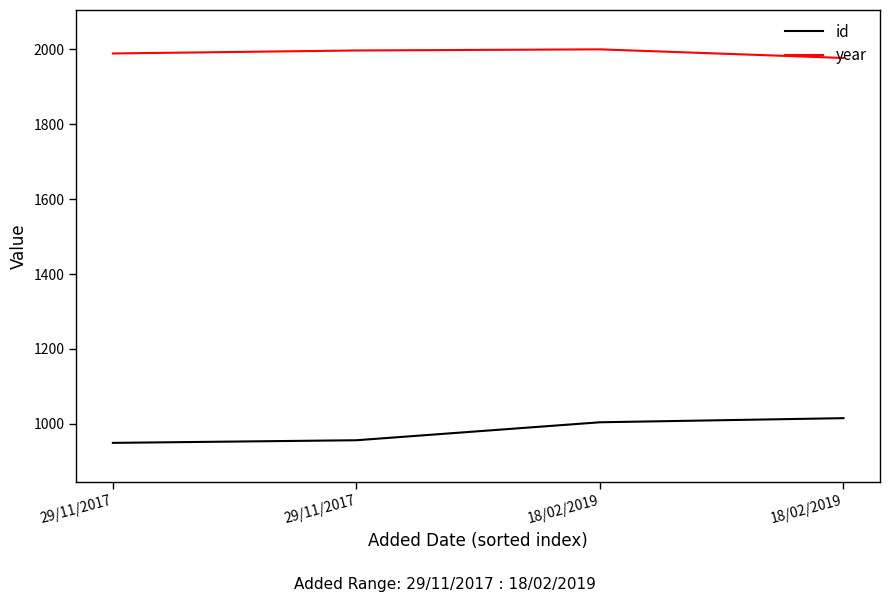

What are all the series names shown in the legend?

id, year